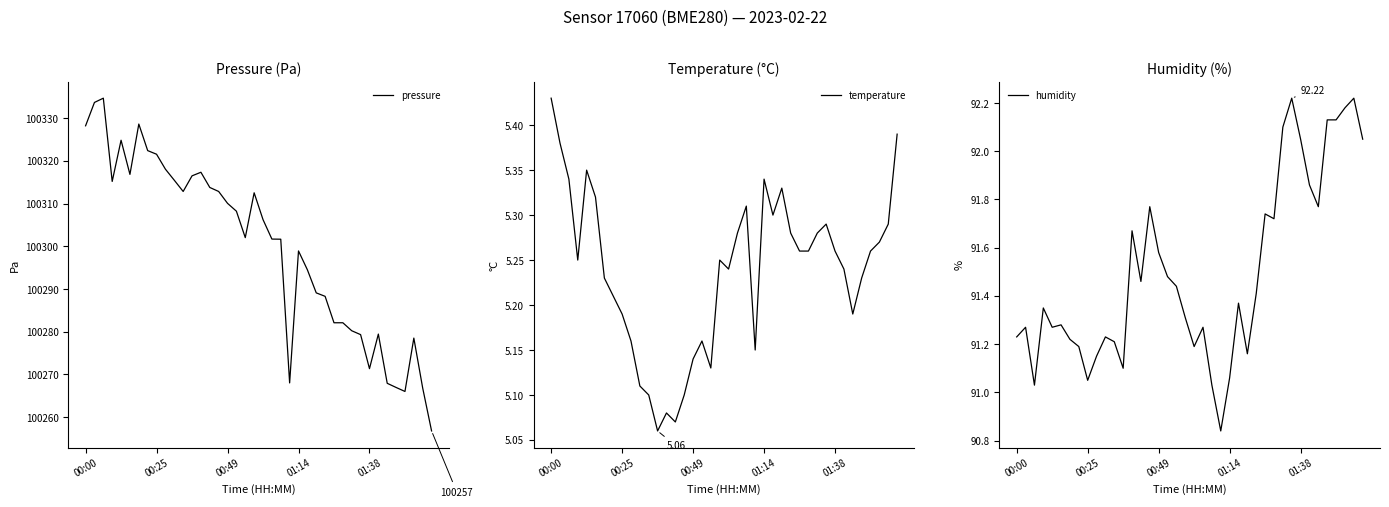

What is the lowest value of the pressure series?

100256.8